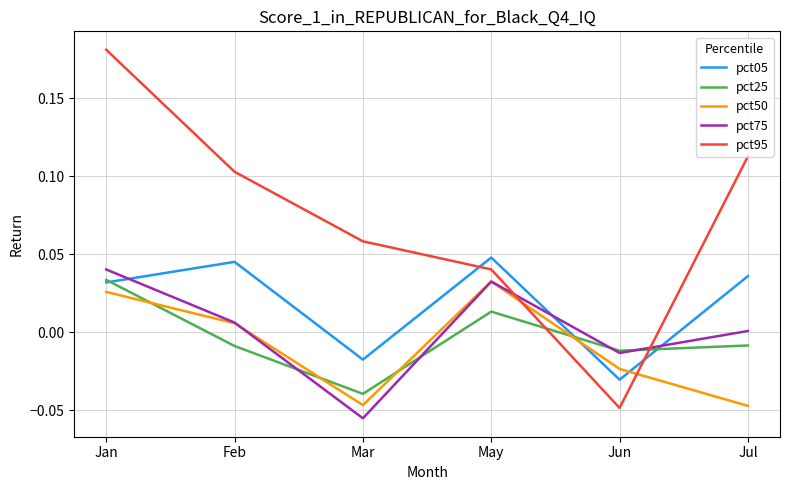

Between which two adjacent categories do pct95 and pct50 first intersect?

May and Jun